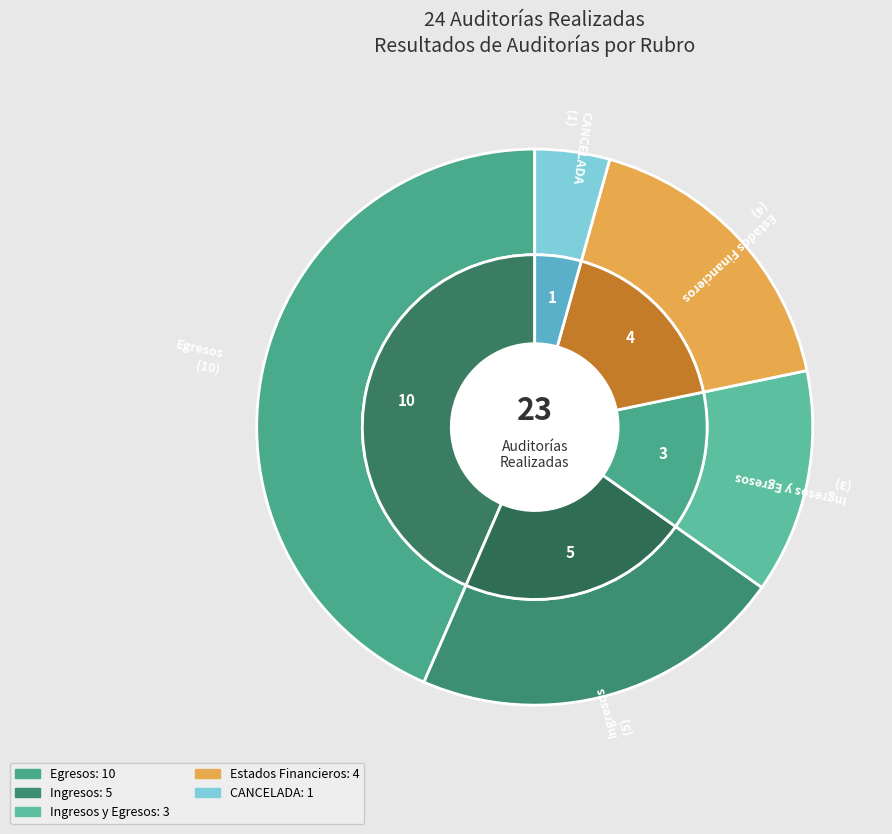

Is it true that CANCELADA is 1% of the pie?

False